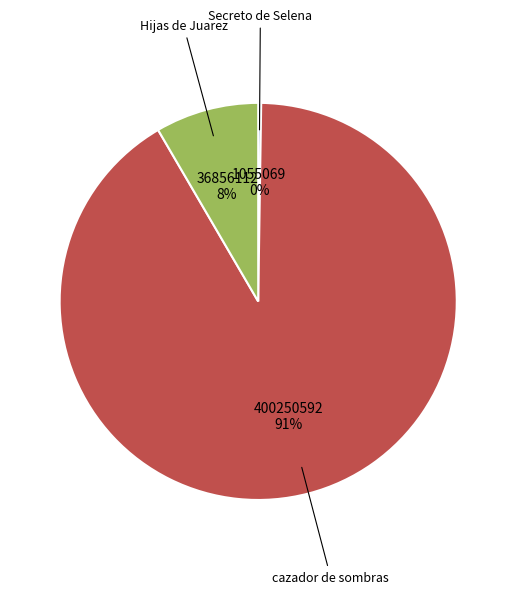

Does any single category account for the majority?

Yes